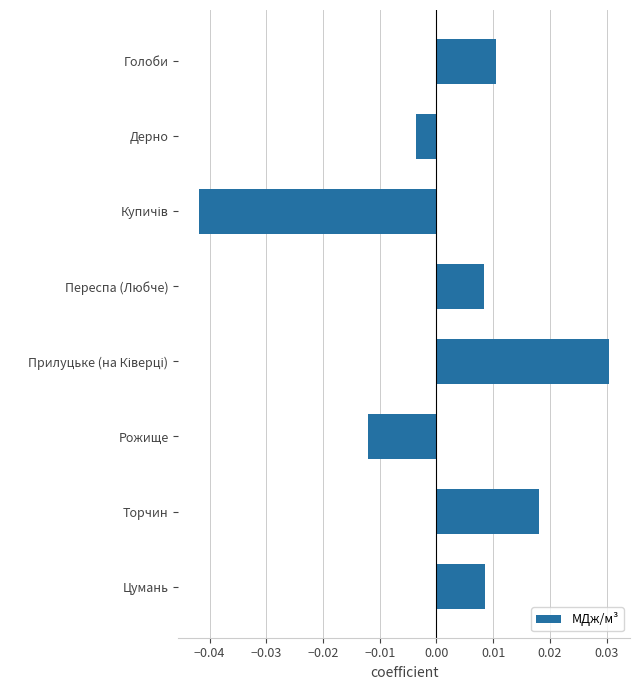

What is the label of the 2nd bar from the bottom?

Торчин